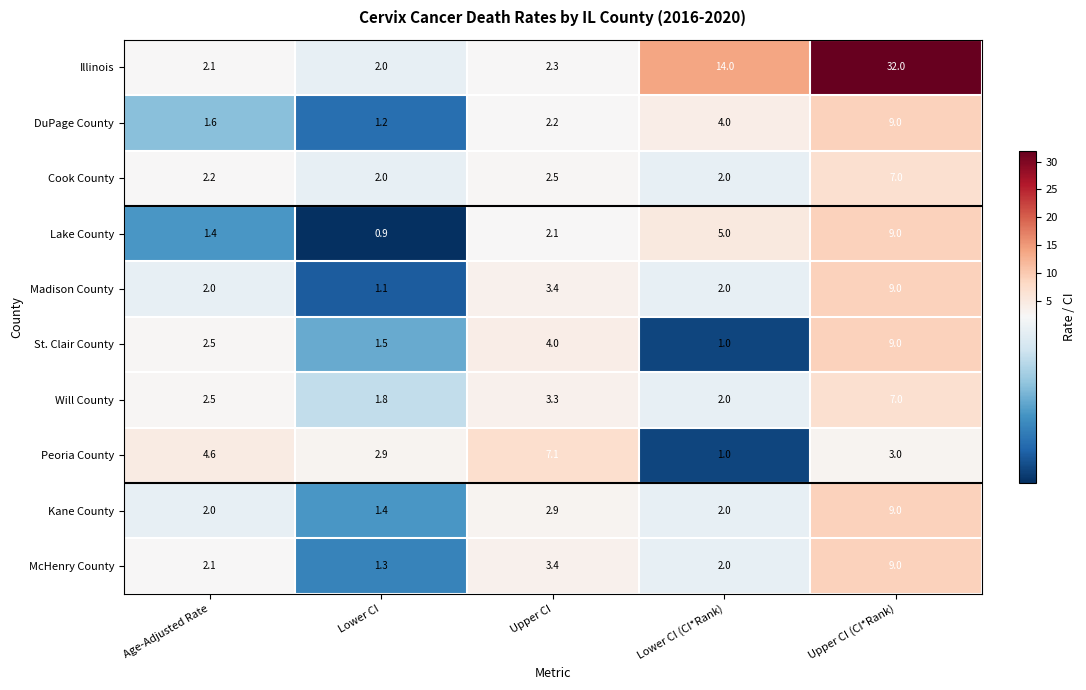

At which category is the sum across all series the highest?

Upper CI (CI*Rank)